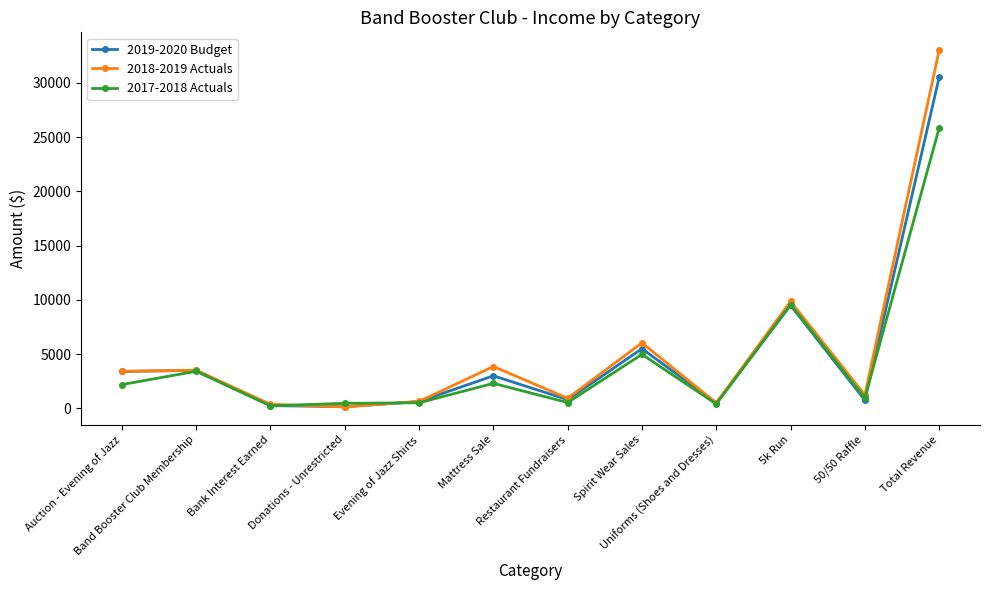

True or false: 2017-2018 Actuals has more than 2 points higher than both neighbors.

True